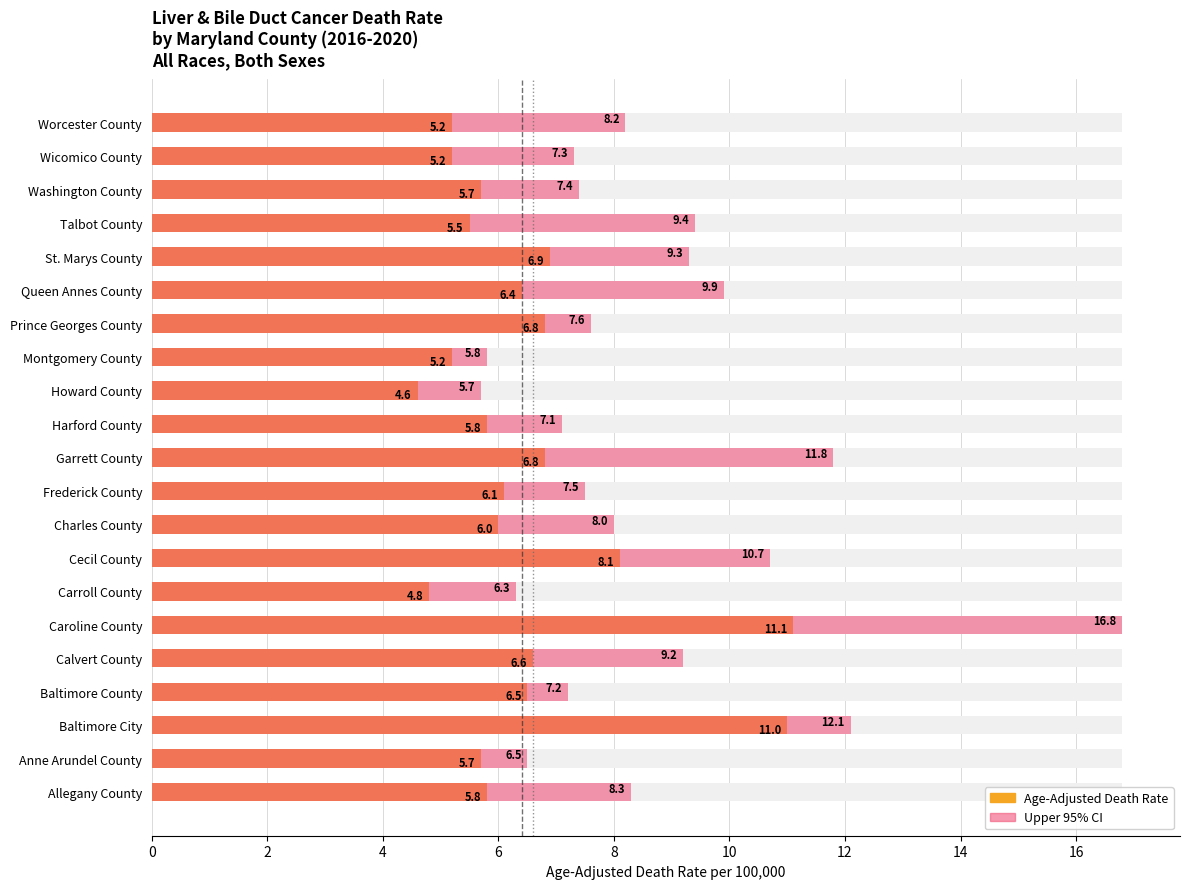

Rank the series at Cecil County from lowest to highest value.

Age-Adjusted Death Rate, Upper 95% CI